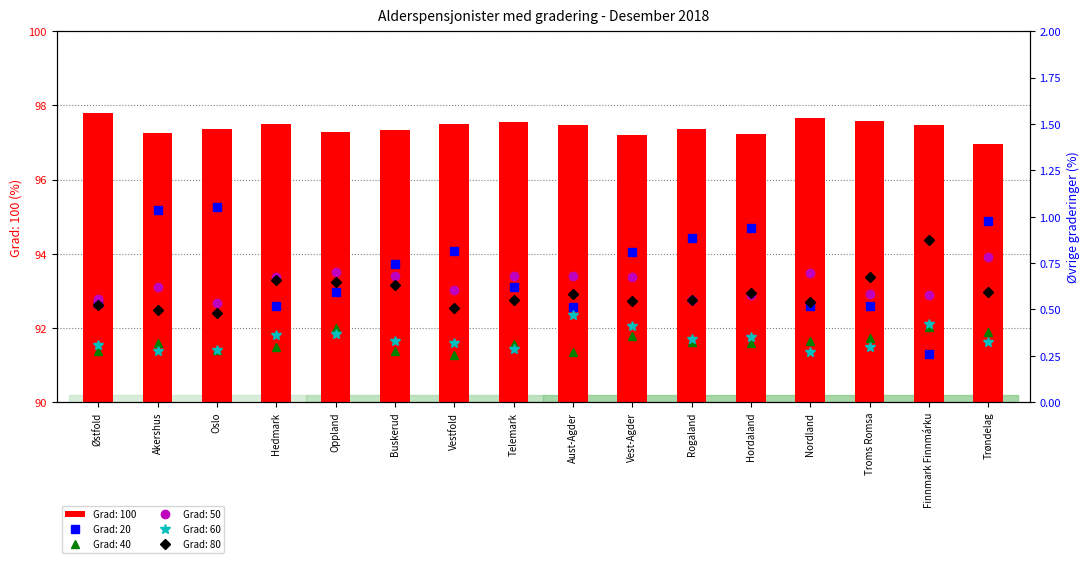

What position from the left is Hordaland?

12